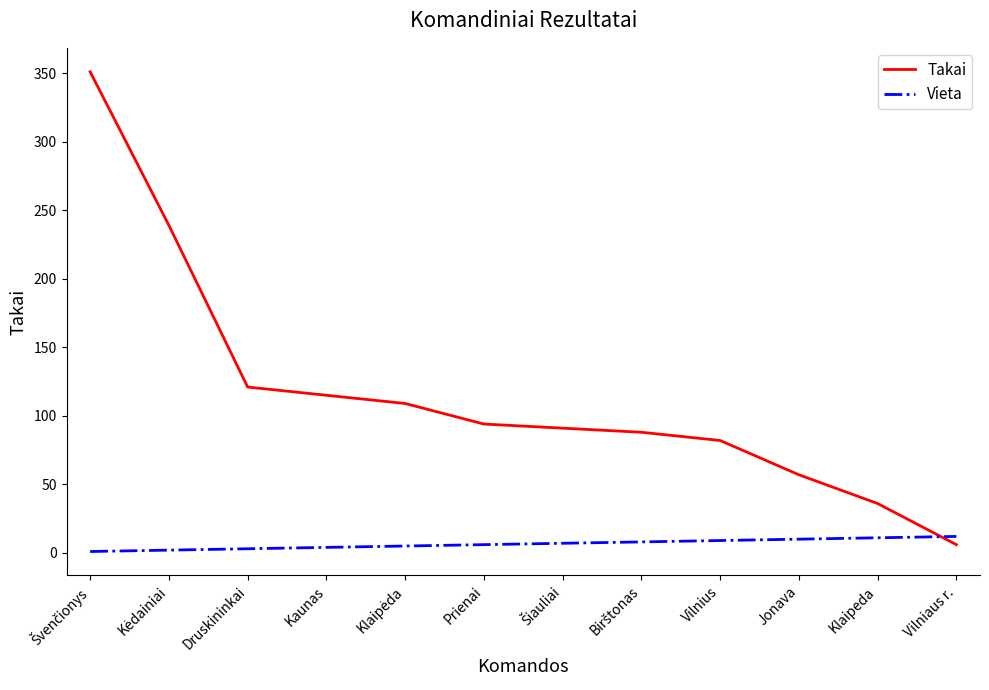

True or false: Takai and Vieta intersect in this chart.

True